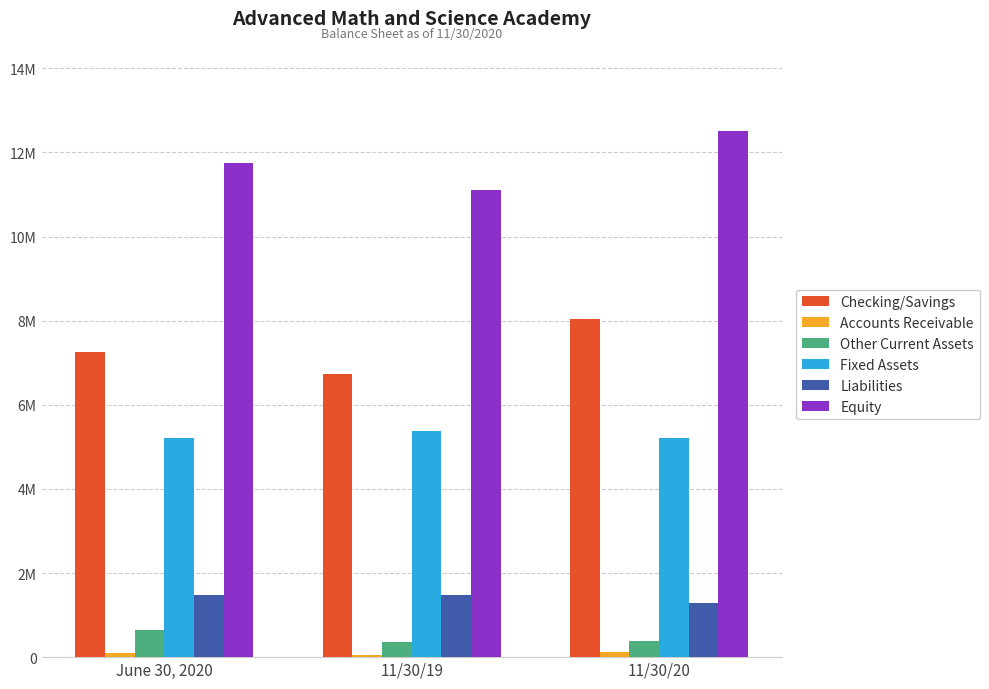

Does the chart contain any negative values?

No